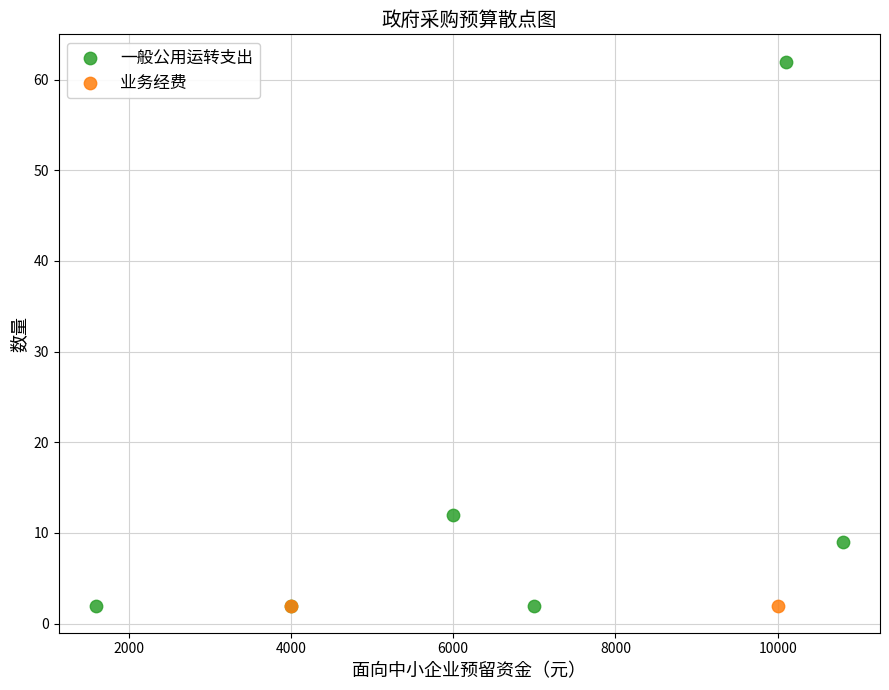

What are all the series names shown in the legend?

一般公用运转支出, 业务经费